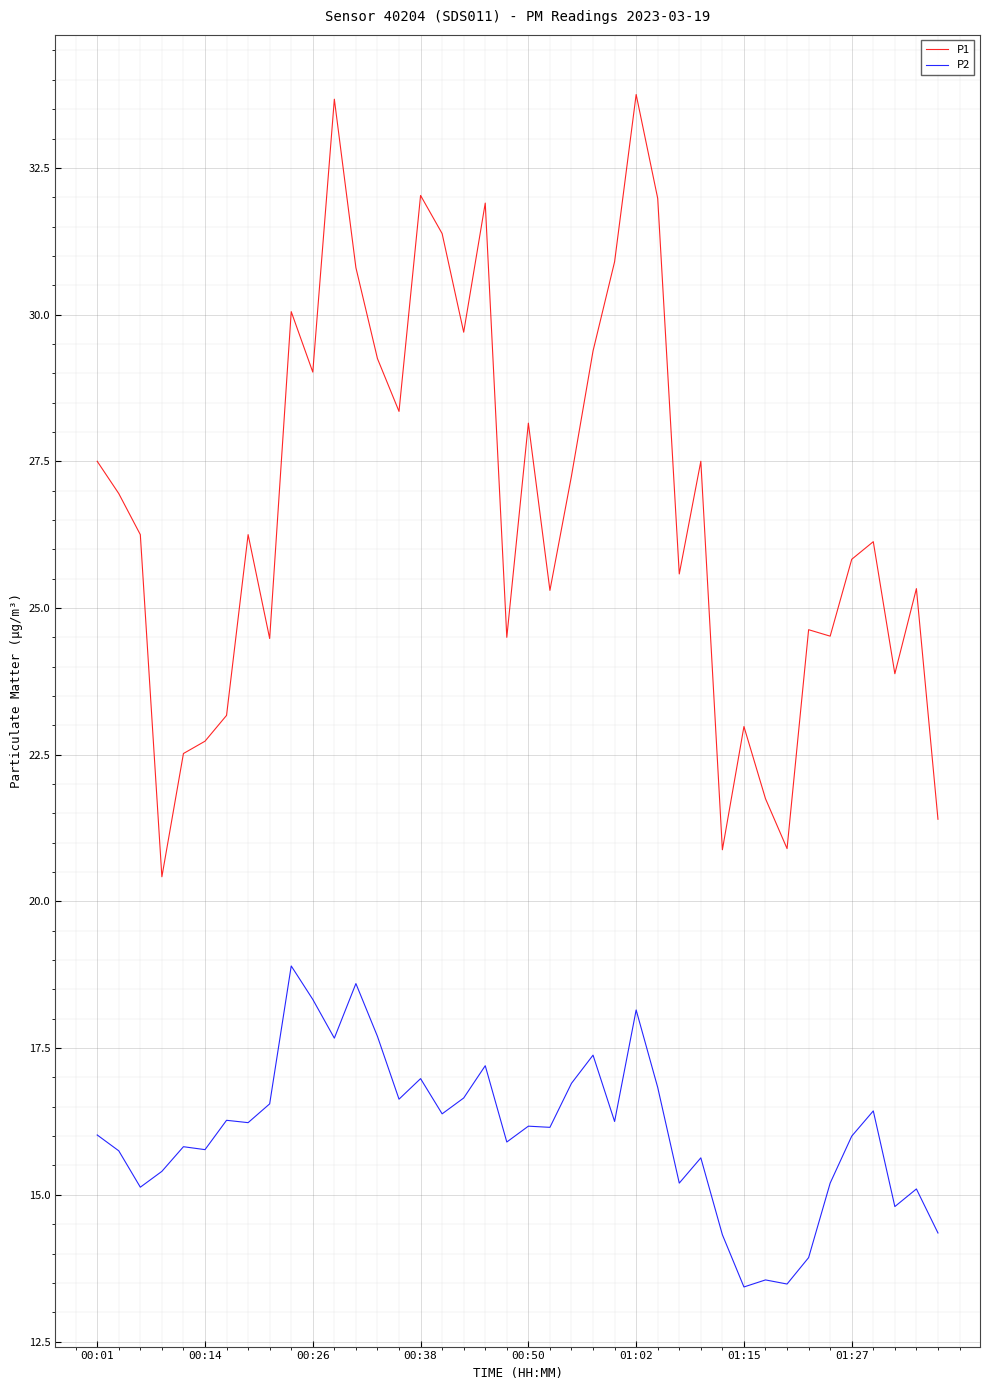

Which series has the largest total across all categories?

P1